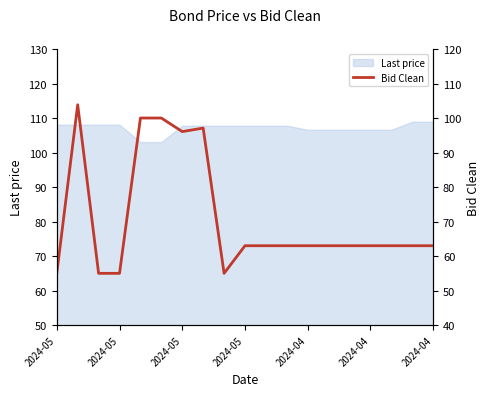

How many categories are shown in the chart?

19